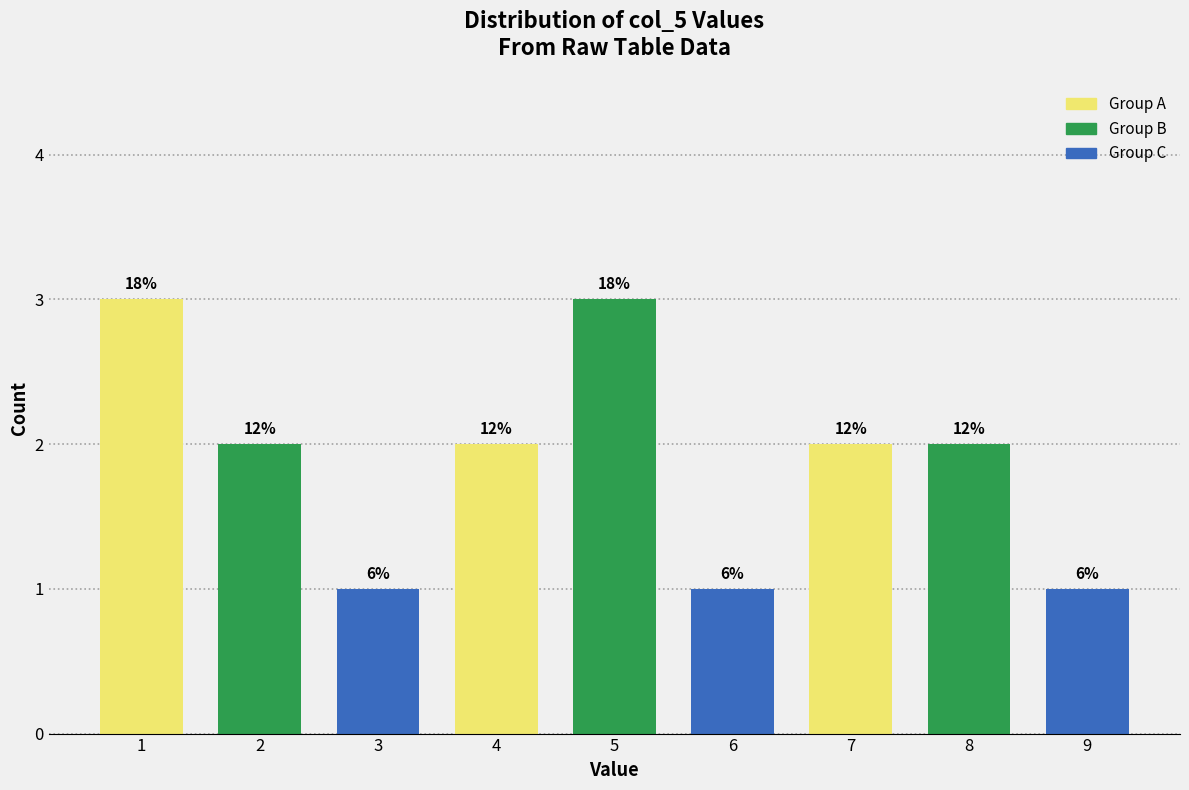

How many bars are there in total?

9